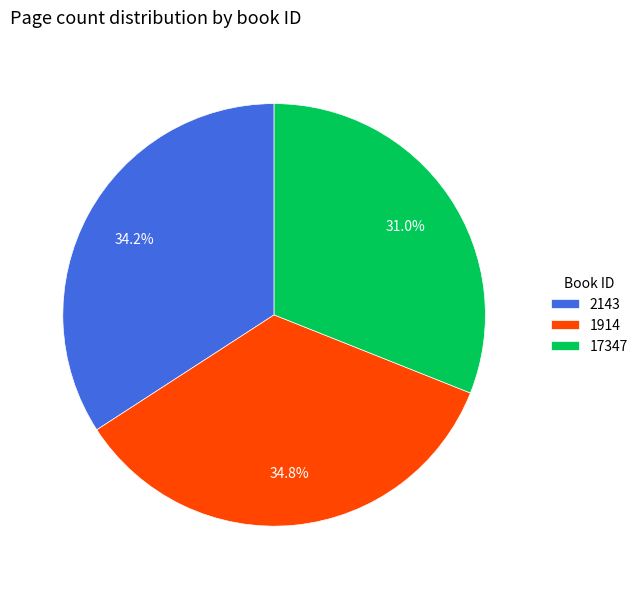

Is there any slice that represents more than half of the pie?

No